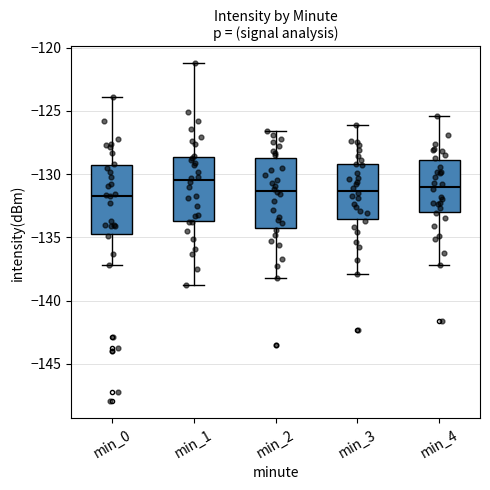

Which box's median line is the highest?

min_1